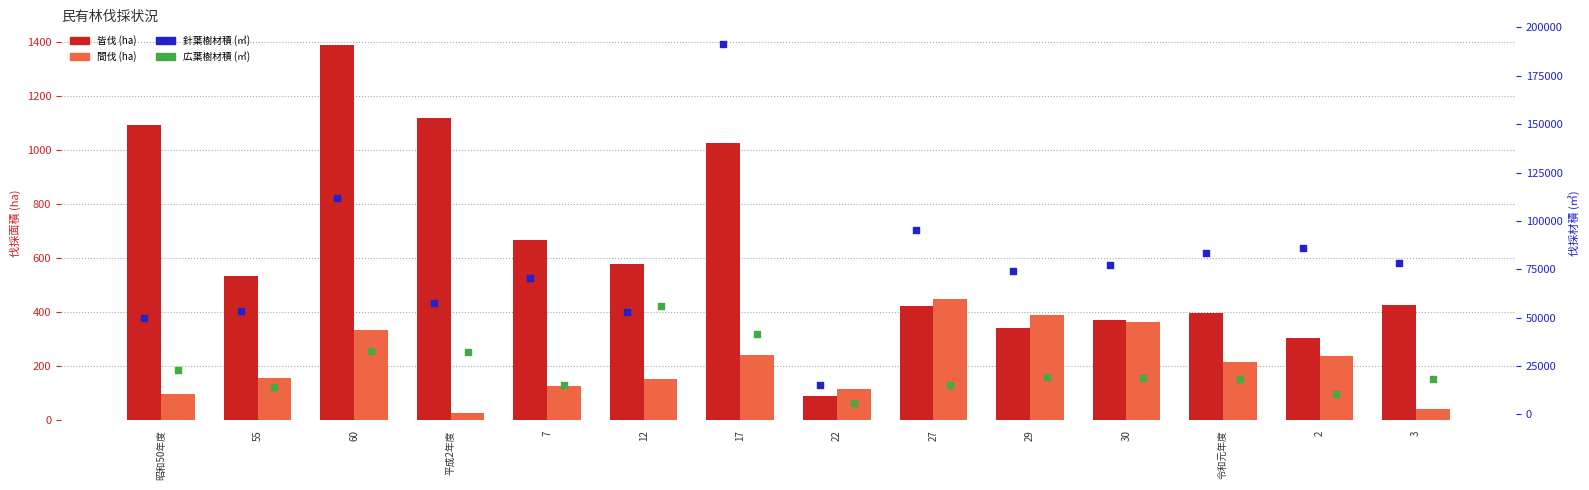

Which series has the largest Y range (max minus min)?

針葉樹材積